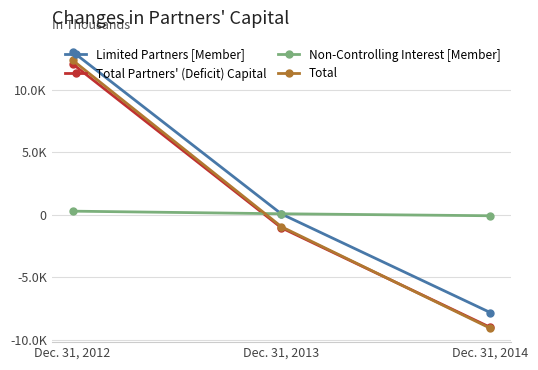

What are all the series names shown in the legend?

Limited Partners [Member], Total Partners' (Deficit) Capital, Non-Controlling Interest [Member], Total